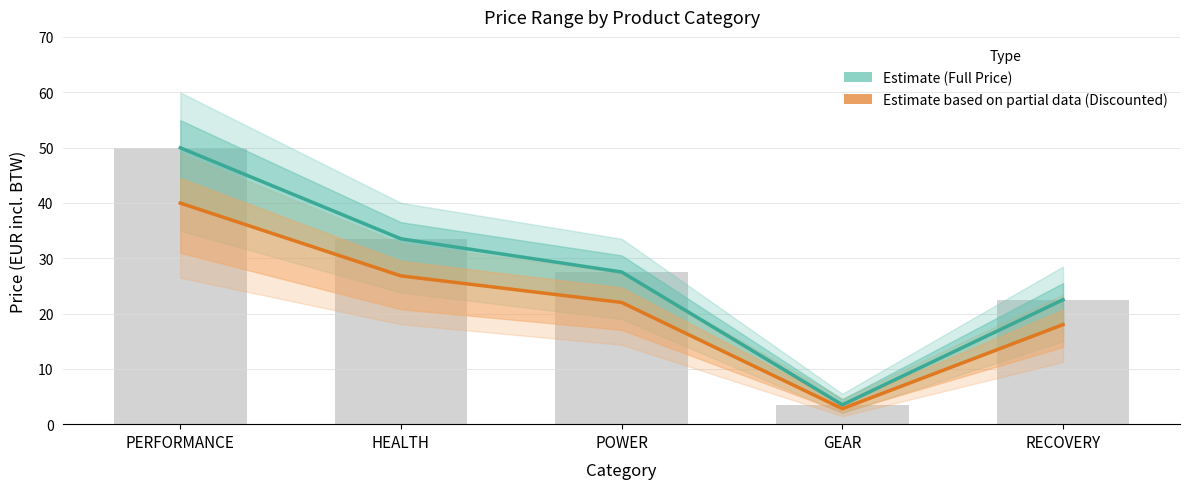

Which has a higher value, RECOVERY or POWER?

POWER